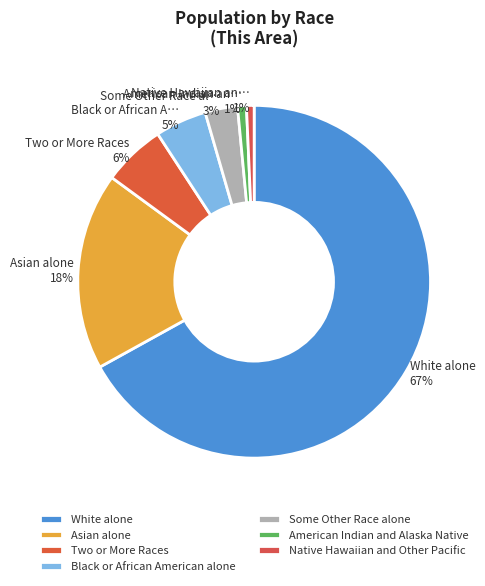

Count the number of slices in the pie.

7